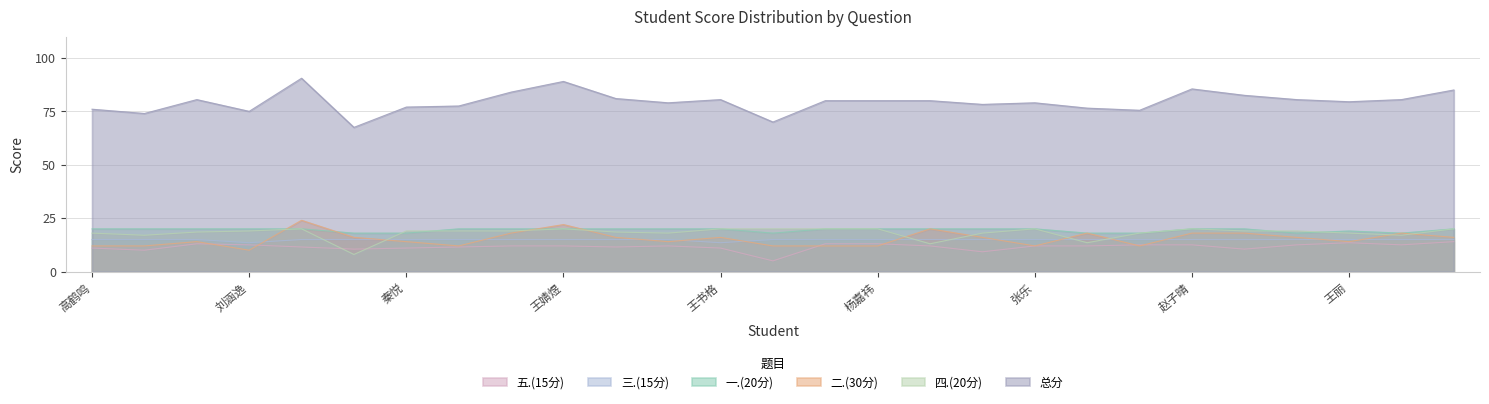

At which label is 五.(15分) closest to 9?

袁芊墨